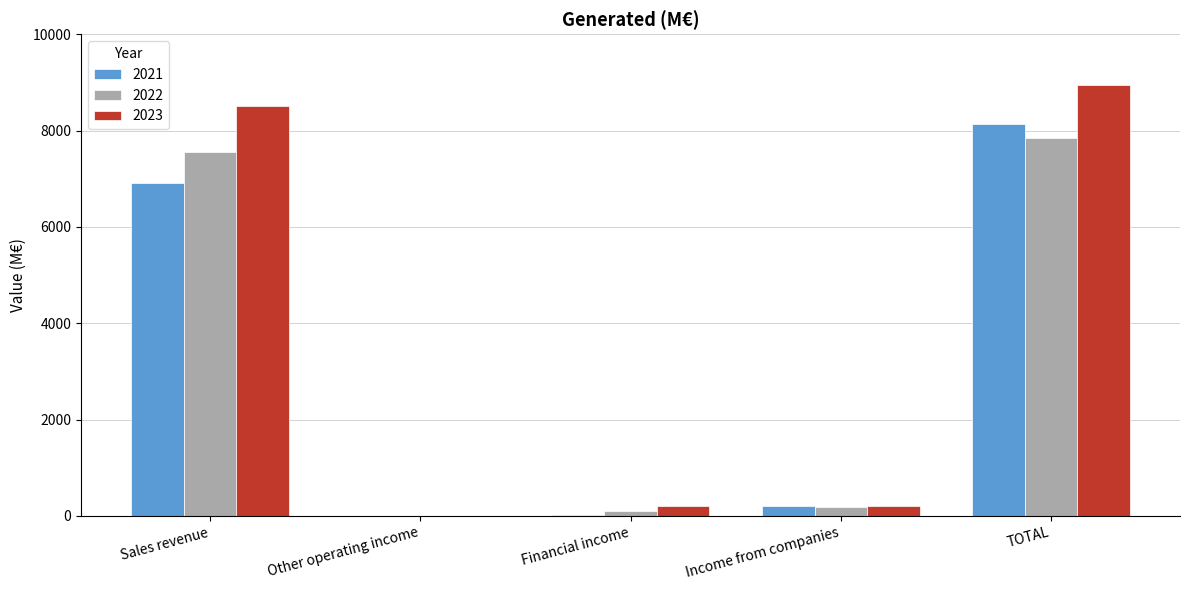

What is the average value of the 2021 series?

3053